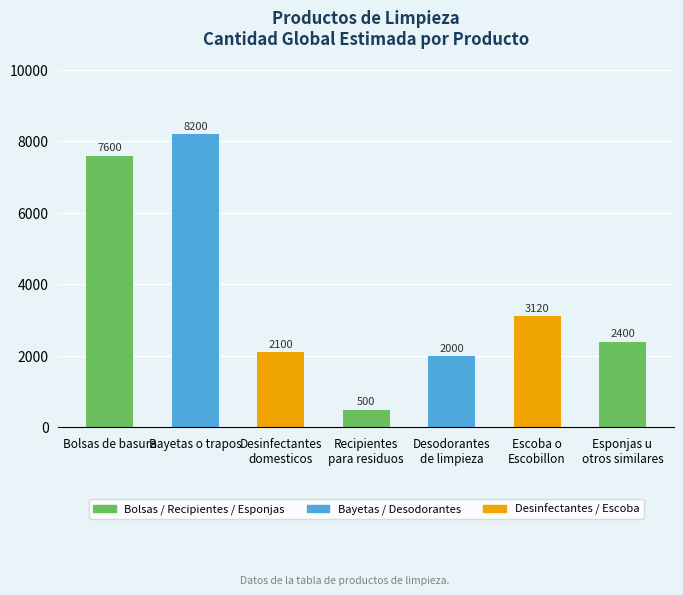

List the labels in order of value, smallest first.

Recipientes
para residuos, Desodorantes
de limpieza, Desinfectantes
domesticos, Esponjas u
otros similares, Escoba o
Escobillon, Bolsas de basura, Bayetas o trapos